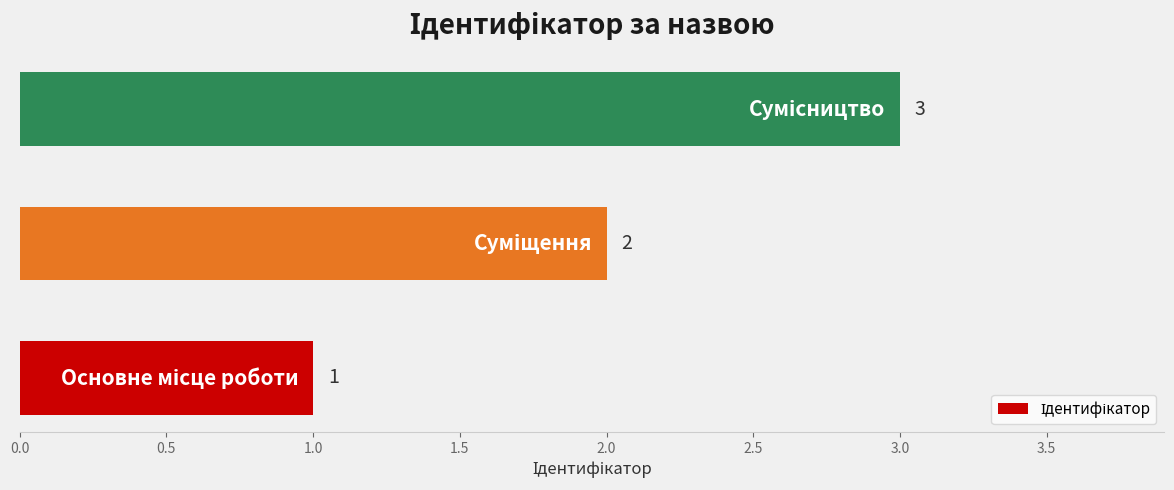

Count the number of data series in this chart.

1